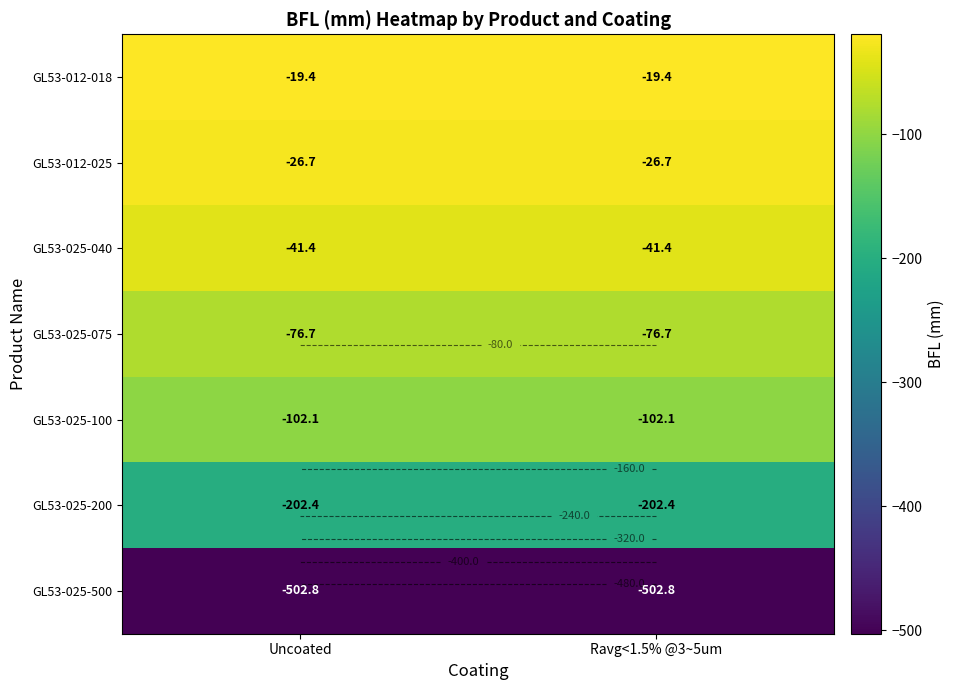

How many categories are shown in the chart?

2